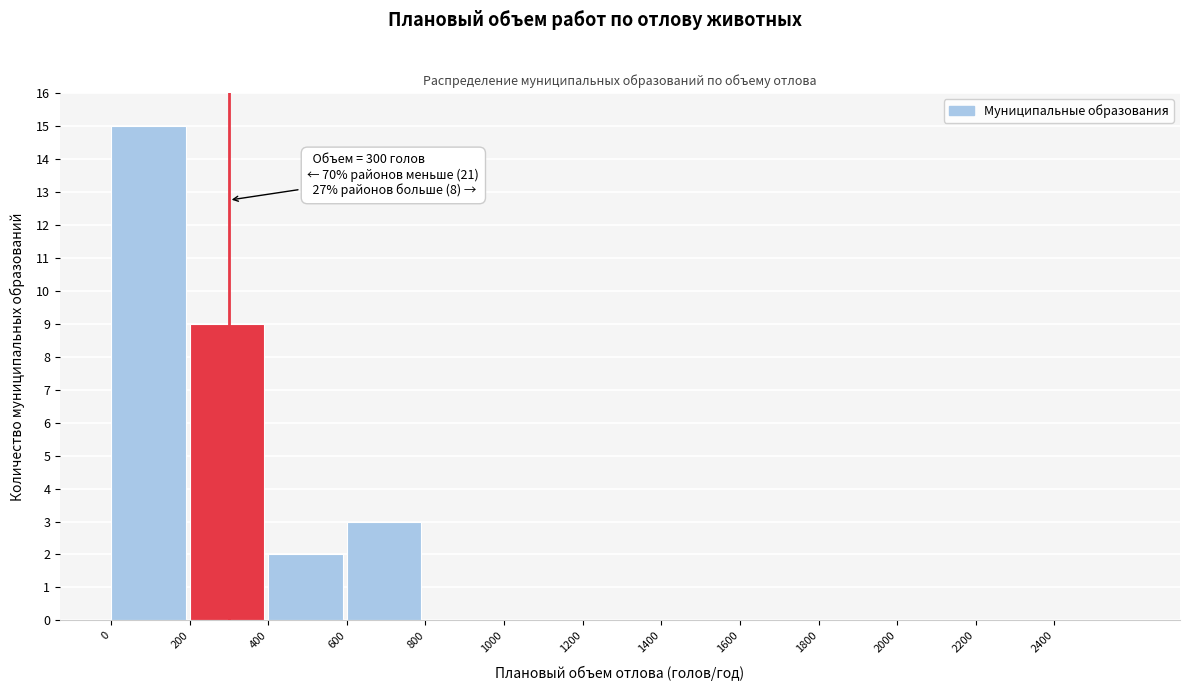

Which range on the x-axis has the tallest bar?

0 to 200